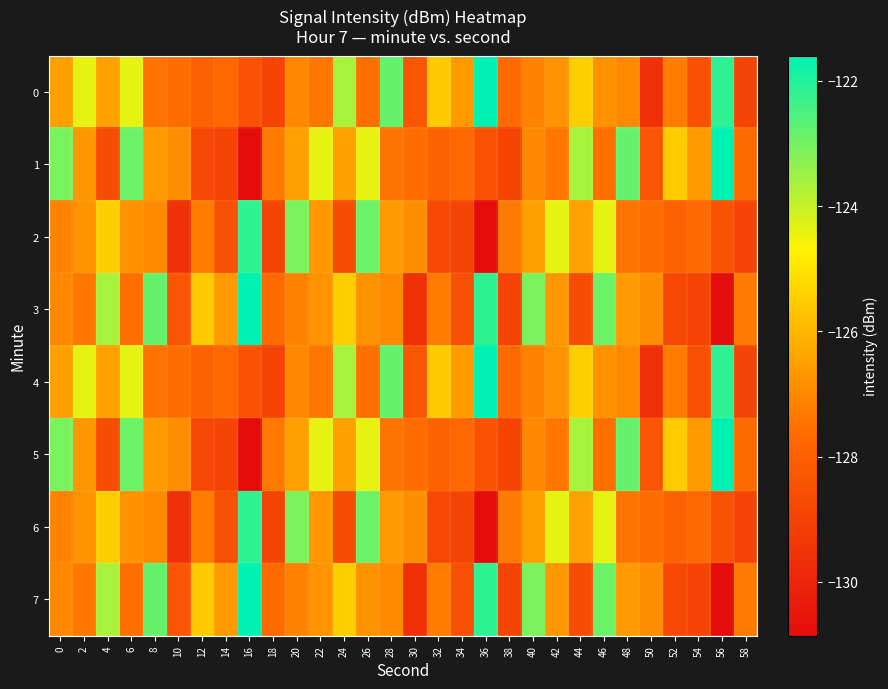

Reading left to right, transcribe all the data shown in this chart.

0: 0=-126.5	2=-124.4	4=-126.5	6=-124.4	8=-127.5	10=-127.6	12=-127.9	14=-127.7	16=-128.4	18=-128.9	20=-127.0	22=-127.4	24=-123.6	26=-127.6	28=-122.8	30=-128.4	32=-125.6	34=-126.6	36=-121.6	38=-127.7	40=-127.1	42=-126.8	44=-125.5	46=-126.8	48=-127.0	50=-129.6	52=-127.3	54=-128.5	56=-122.2	58=-128.9
1: 0=-123.1	2=-126.7	4=-128.7	6=-122.9	8=-126.6	10=-126.9	12=-128.8	14=-128.9	16=-130.9	18=-127.3	20=-126.5	22=-124.4	24=-126.5	26=-124.4	28=-127.5	30=-127.6	32=-127.9	34=-127.7	36=-128.4	38=-128.9	40=-127.0	42=-127.4	44=-123.6	46=-127.6	48=-122.8	50=-128.4	52=-125.6	54=-126.6	56=-121.6	58=-127.7
2: 0=-127.1	2=-126.8	4=-125.5	6=-126.8	8=-127.0	10=-129.6	12=-127.3	14=-128.5	16=-122.2	18=-128.9	20=-123.1	22=-126.7	24=-128.7	26=-122.9	28=-126.6	30=-126.9	32=-128.8	34=-128.9	36=-130.9	38=-127.3	40=-126.5	42=-124.4	44=-126.5	46=-124.4	48=-127.5	50=-127.6	52=-127.9	54=-127.7	56=-128.4	58=-128.9
3: 0=-127.0	2=-127.4	4=-123.6	6=-127.6	8=-122.8	10=-128.4	12=-125.6	14=-126.6	16=-121.6	18=-127.7	20=-127.1	22=-126.8	24=-125.5	26=-126.8	28=-127.0	30=-129.6	32=-127.3	34=-128.5	36=-122.2	38=-128.9	40=-123.1	42=-126.7	44=-128.7	46=-122.9	48=-126.6	50=-126.9	52=-128.8	54=-128.9	56=-130.9	58=-127.3
4: 0=-126.5	2=-124.4	4=-126.5	6=-124.4	8=-127.5	10=-127.6	12=-127.9	14=-127.7	16=-128.4	18=-128.9	20=-127.0	22=-127.4	24=-123.6	26=-127.6	28=-122.8	30=-128.4	32=-125.6	34=-126.6	36=-121.6	38=-127.7	40=-127.1	42=-126.8	44=-125.5	46=-126.8	48=-127.0	50=-129.6	52=-127.3	54=-128.5	56=-122.2	58=-128.9
5: 0=-123.1	2=-126.7	4=-128.7	6=-122.9	8=-126.6	10=-126.9	12=-128.8	14=-128.9	16=-130.9	18=-127.3	20=-126.5	22=-124.4	24=-126.5	26=-124.4	28=-127.5	30=-127.6	32=-127.9	34=-127.7	36=-128.4	38=-128.9	40=-127.0	42=-127.4	44=-123.6	46=-127.6	48=-122.8	50=-128.4	52=-125.6	54=-126.6	56=-121.6	58=-127.7
6: 0=-127.1	2=-126.8	4=-125.5	6=-126.8	8=-127.0	10=-129.6	12=-127.3	14=-128.5	16=-122.2	18=-128.9	20=-123.1	22=-126.7	24=-128.7	26=-122.9	28=-126.6	30=-126.9	32=-128.8	34=-128.9	36=-130.9	38=-127.3	40=-126.5	42=-124.4	44=-126.5	46=-124.4	48=-127.5	50=-127.6	52=-127.9	54=-127.7	56=-128.4	58=-128.9
7: 0=-127.0	2=-127.4	4=-123.6	6=-127.6	8=-122.8	10=-128.4	12=-125.6	14=-126.6	16=-121.6	18=-127.7	20=-127.1	22=-126.8	24=-125.5	26=-126.8	28=-127.0	30=-129.6	32=-127.3	34=-128.5	36=-122.2	38=-128.9	40=-123.1	42=-126.7	44=-128.7	46=-122.9	48=-126.6	50=-126.9	52=-128.8	54=-128.9	56=-130.9	58=-127.3